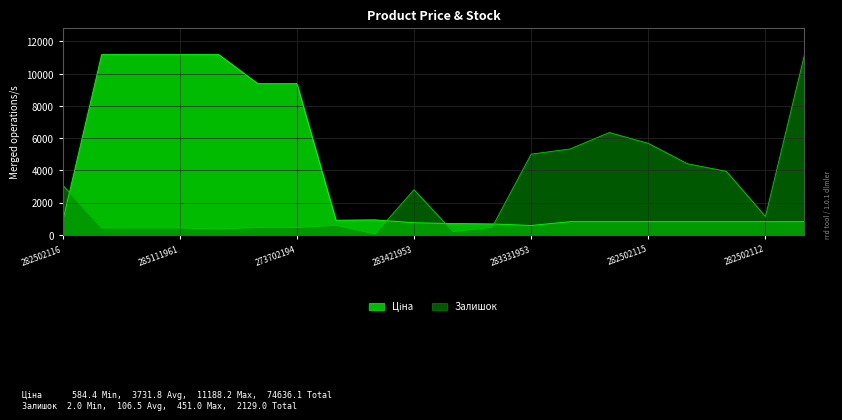

How many lines are shown in the chart?

2